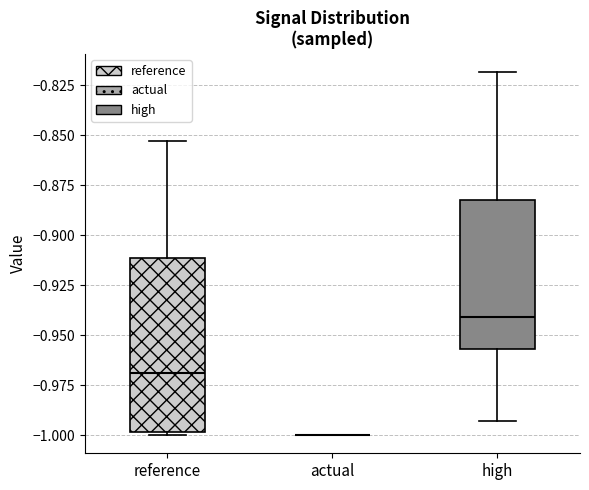

Reading left to right, transcribe this box plot: for each box, give where its median line is, the range the box spans, and where its two whiskers end, as read against the y-axis. The values are not printed on the chart, so give them approximately, as read against the axis.

reference: median -0.970, box -1.000 to -0.910, whiskers -1.000 (just below the box's lower edge) to -0.855
actual: box collapsed to a line at -1.000, whiskers -1.000 to -1.000
high: median -0.940, box -0.955 to -0.880, whiskers -0.995 to -0.820